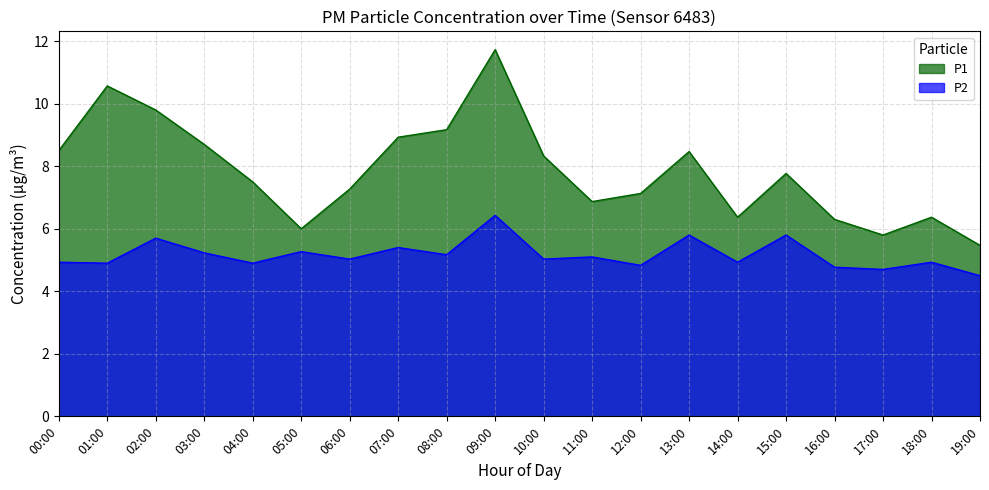

What is the greatest value displayed?

11.7